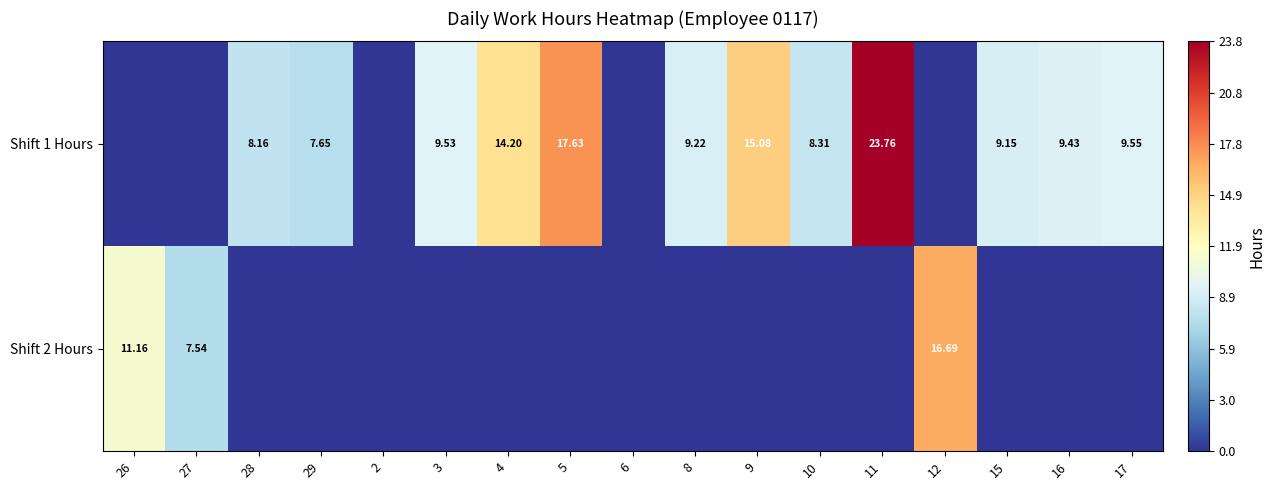

What is the greatest value displayed?

23.8